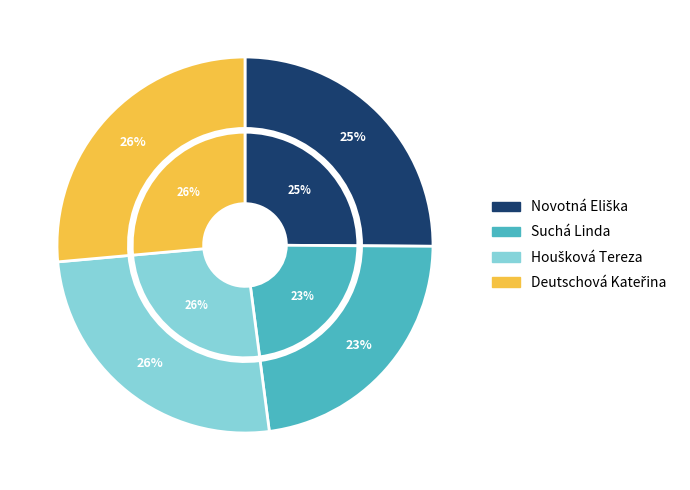

What portion of the pie excludes Novotná Eliška?

74.9%